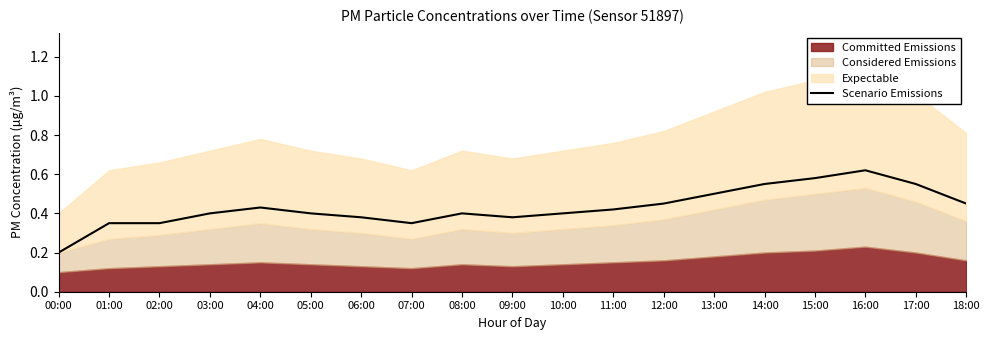

What position from the left is 06:00?

7